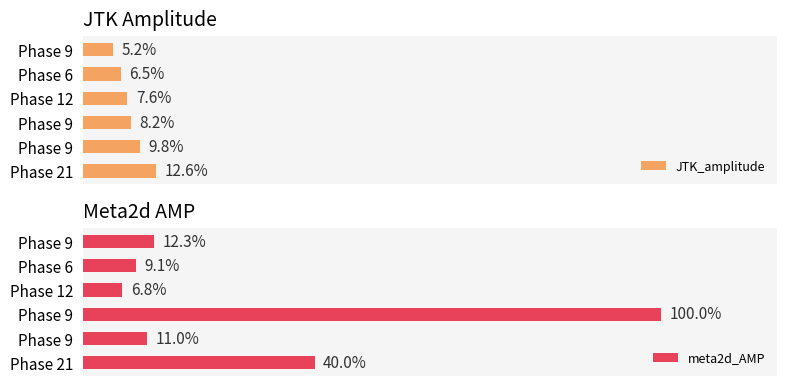

List the series in order of their overall mean, highest first.

meta2d_AMP, JTK_amplitude